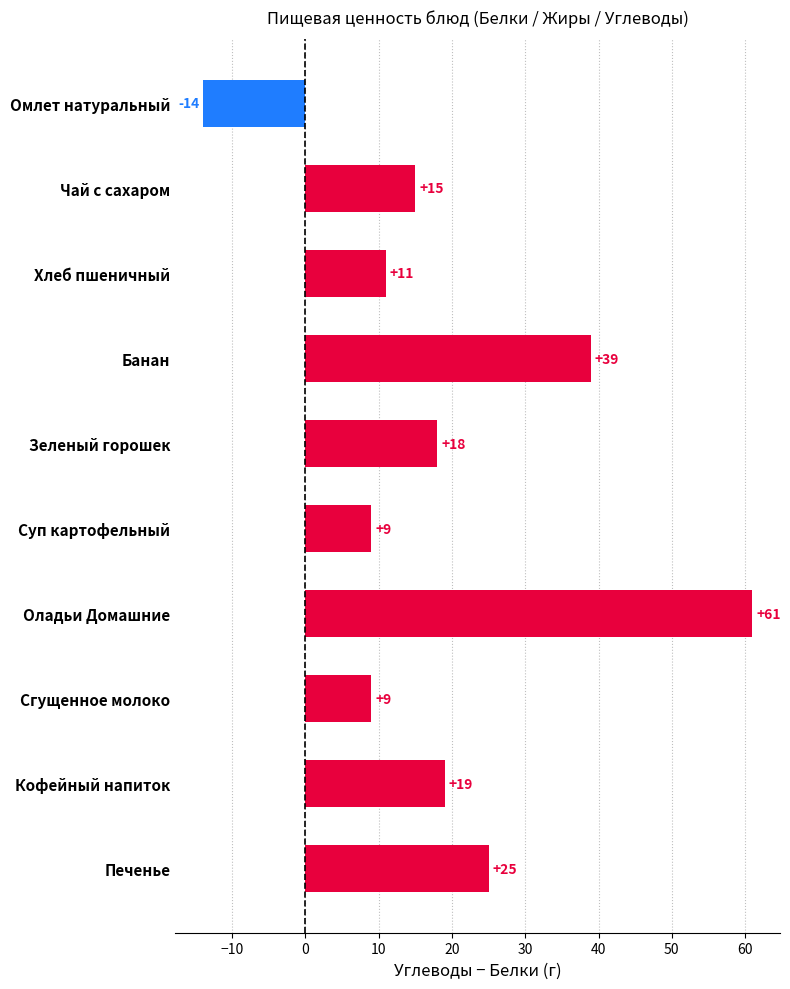

What is the ratio of the value at Сгущенное молоко to the value at Кофейный напиток?

0.5